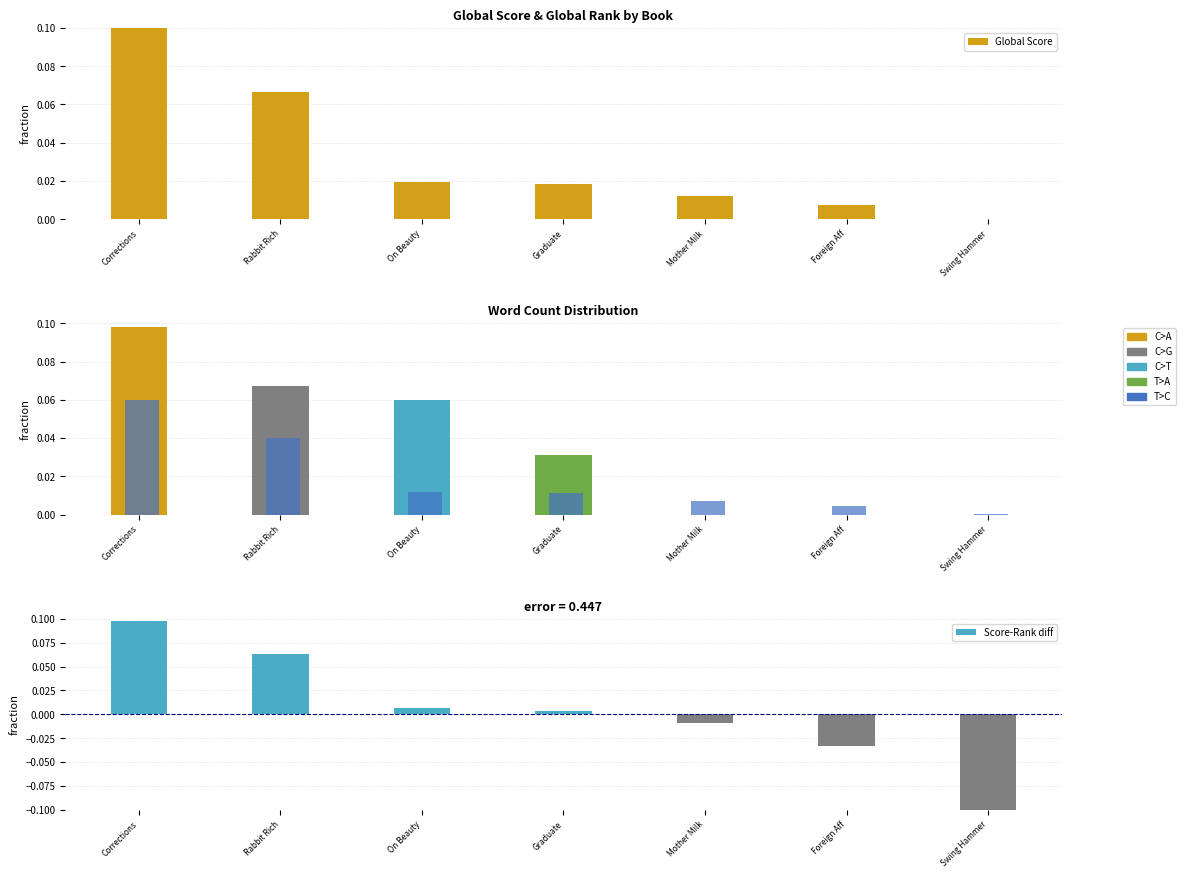

At how many categories does at least one series exceed 0?

7